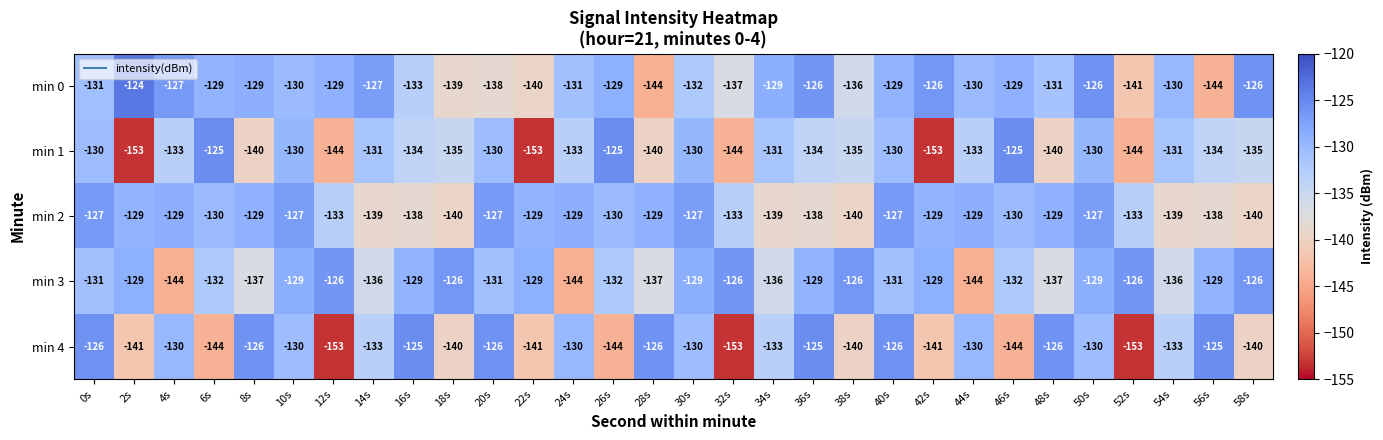

At which label does min 1 first exceed -133?

0s